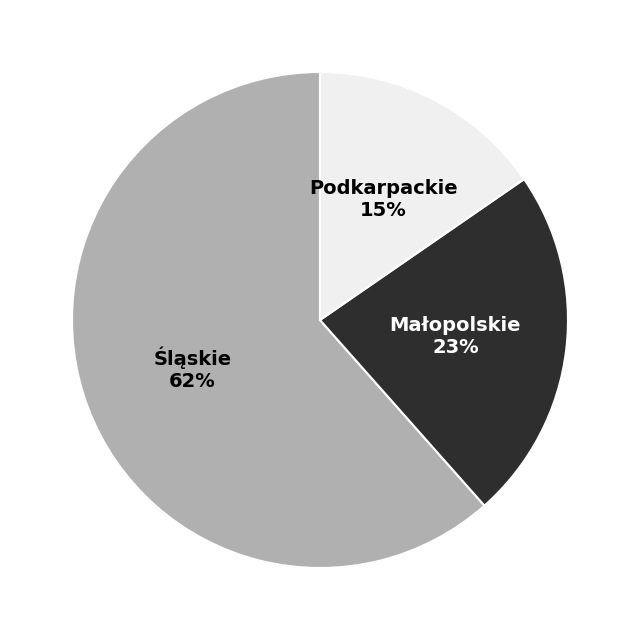

To the nearest percent, what portion does Małopolskie represent?

23%